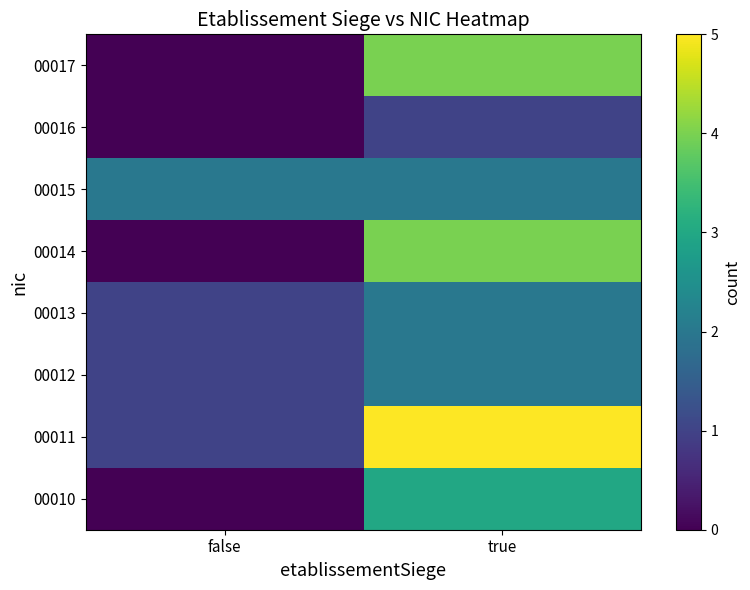

Reading right to left, transcribe all the data shown in this chart.

00010: true=3	false=0
00011: true=5	false=1
00012: true=2	false=1
00013: true=2	false=1
00014: true=4	false=0
00015: true=2	false=2
00016: true=1	false=0
00017: true=4	false=0